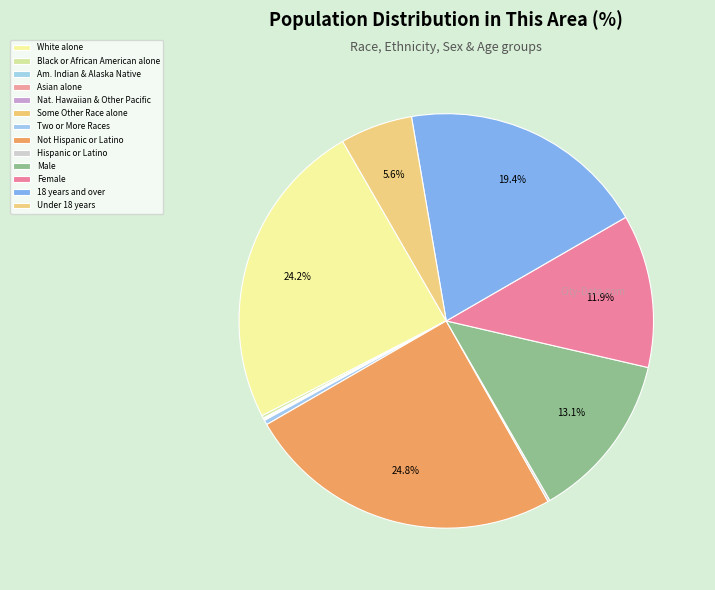

Count the number of slices in the pie.

13